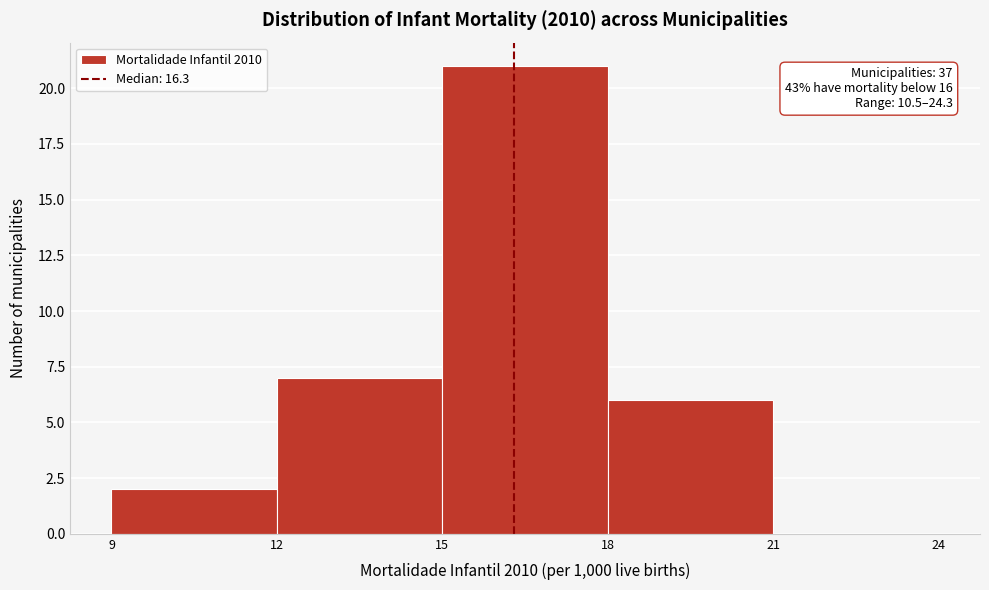

Which range on the x-axis has the tallest bar?

15 to 18